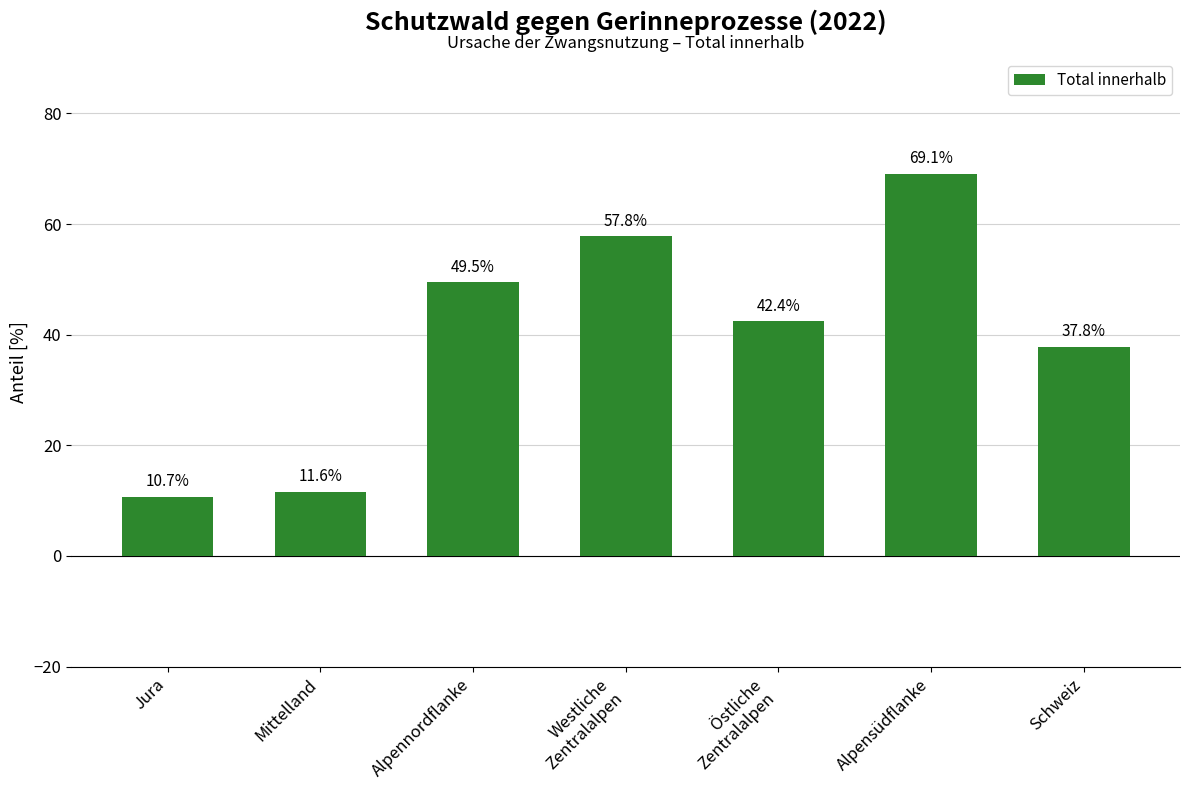

List the labels in order of value, smallest first.

Jura, Mittelland, Schweiz, Östliche
Zentralalpen, Alpennordflanke, Westliche
Zentralalpen, Alpensüdflanke